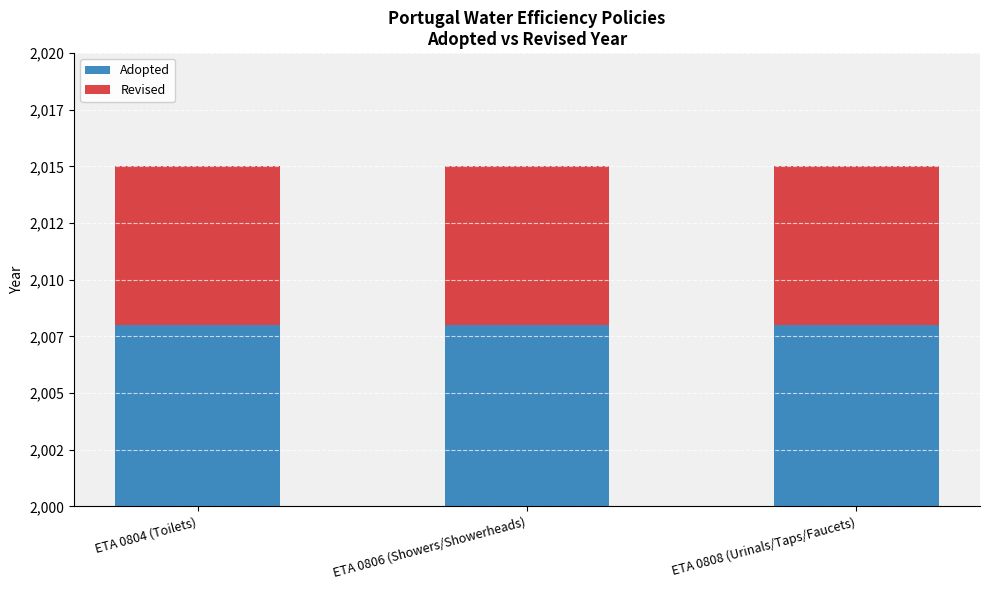

Which series has the largest total across all categories?

Adopted